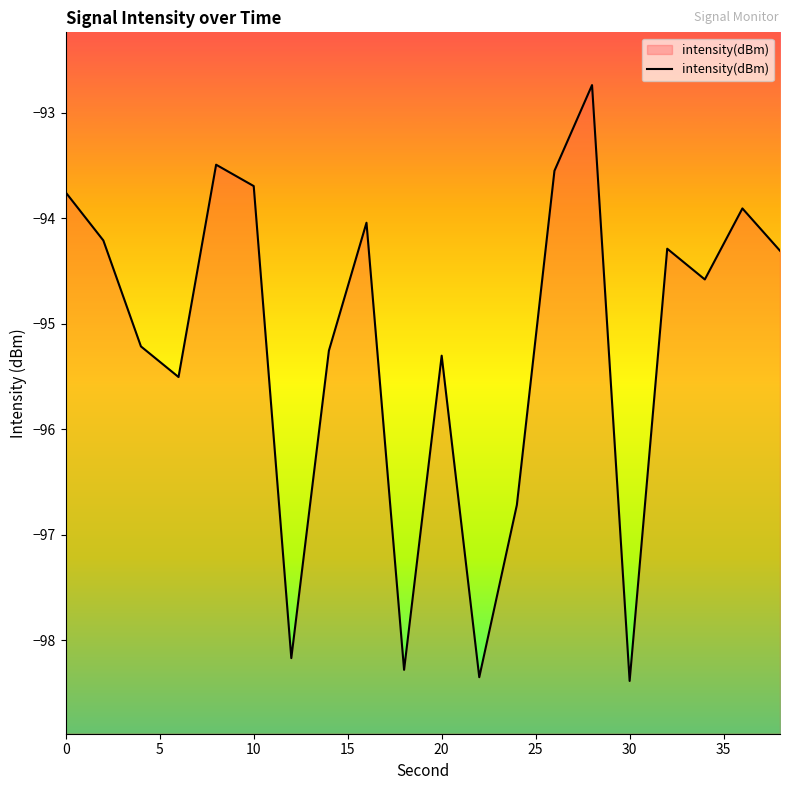

What is the minimum value shown in the chart?

-98.4